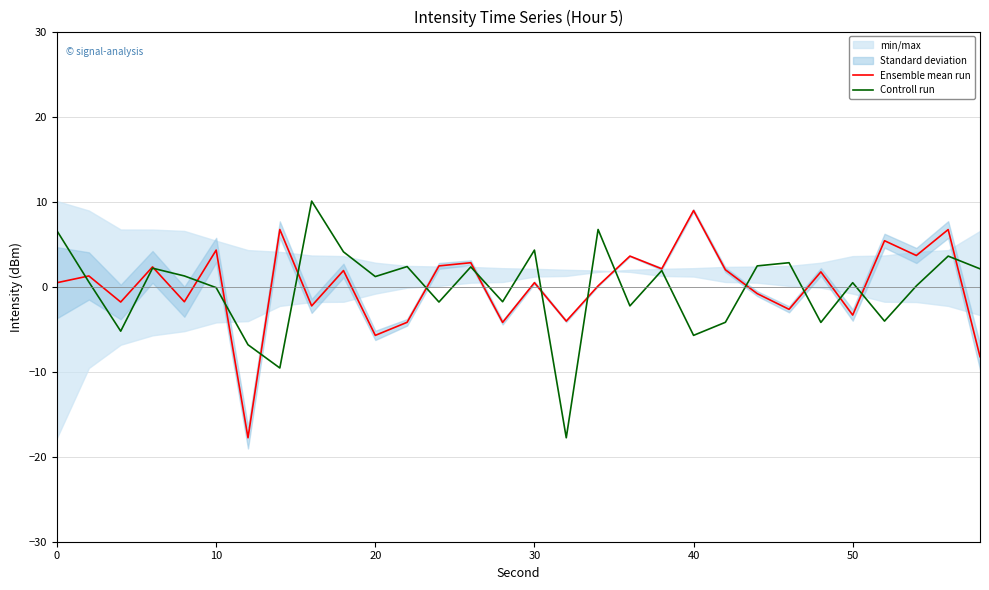

Which series has the largest range (max minus min)?

Controll run